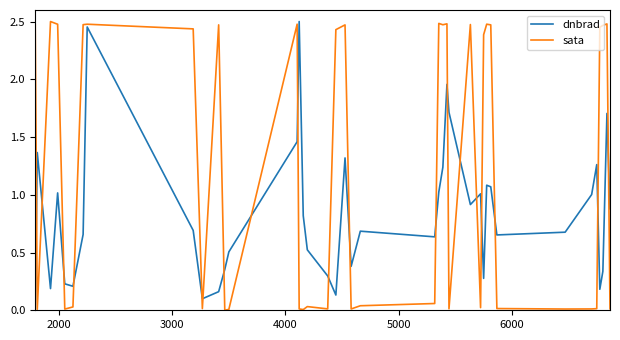

Which series has the largest total across all categories?

sata